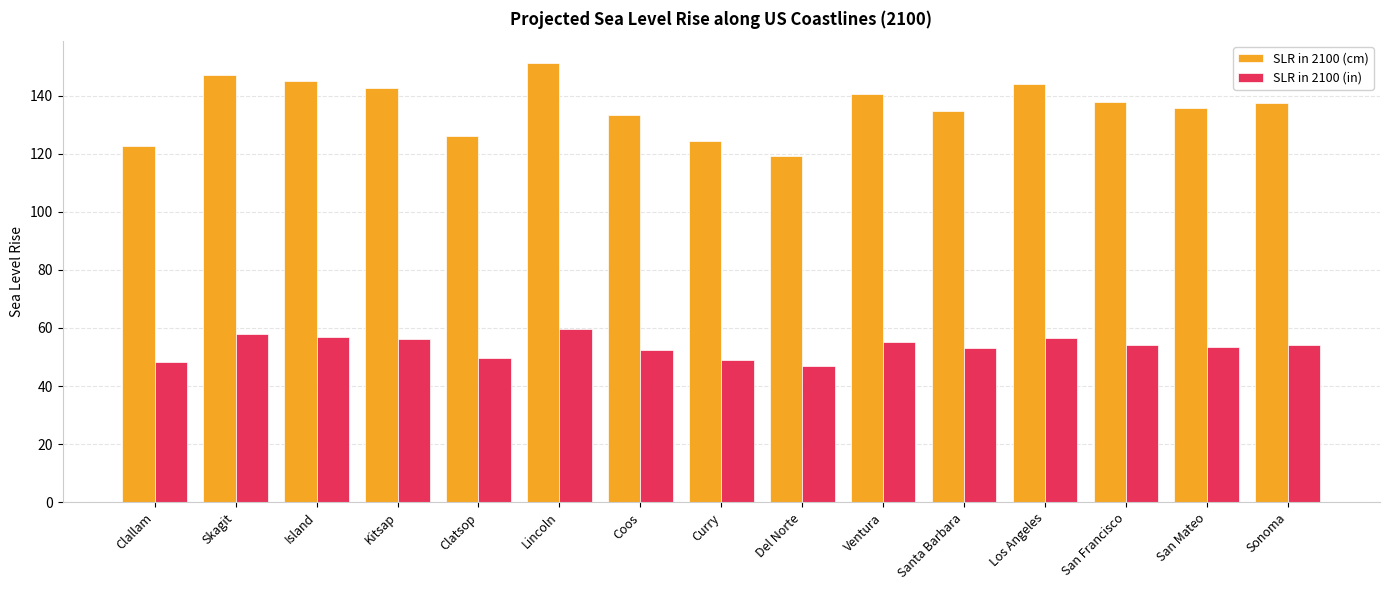

What is the difference between the SLR in 2100 (cm) values at Los Angeles and Curry?

19.6